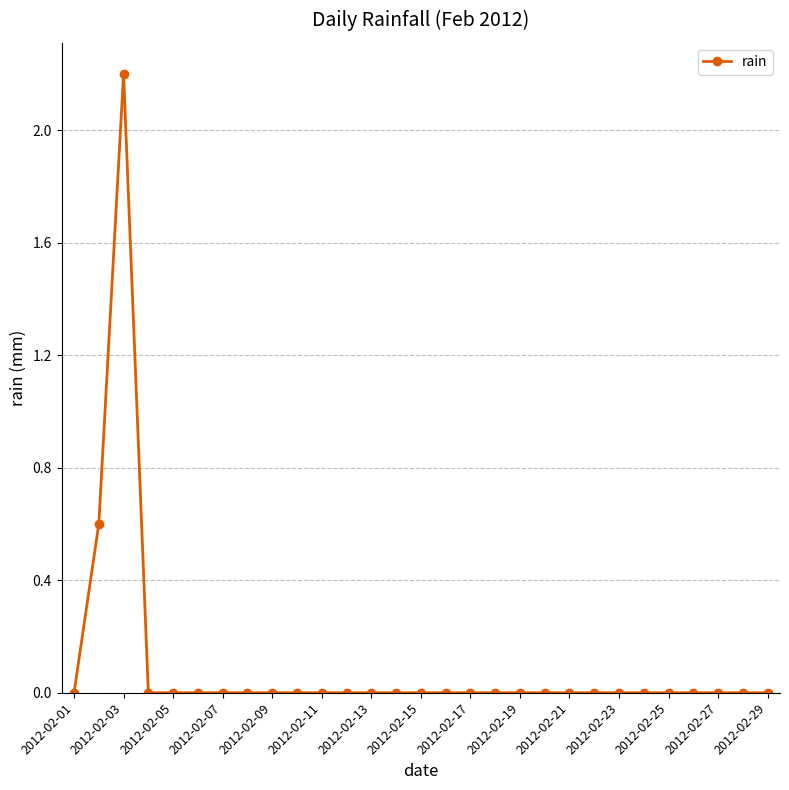

What is the difference between the maximum and minimum values?

2.2